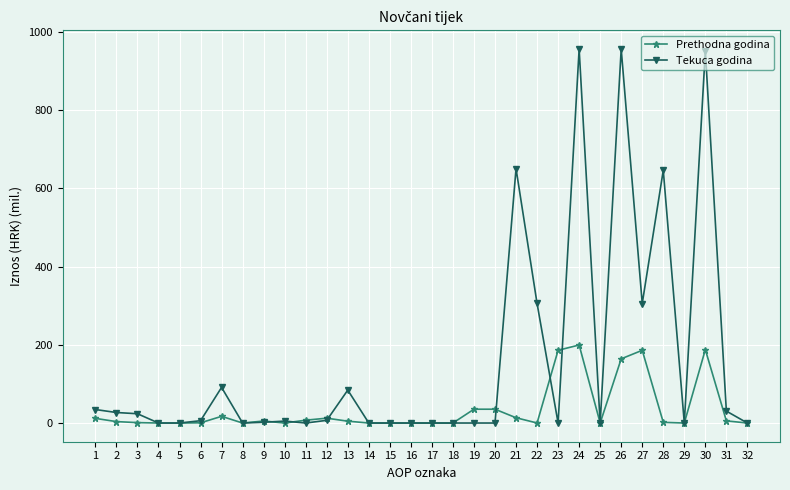

What is the difference between the maximum and minimum values in the Tekuca godina series?

956.5